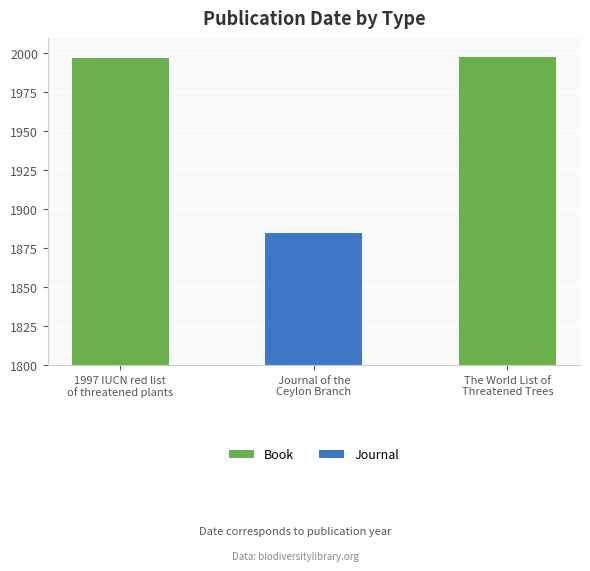

What is the highest value of the Book series?

1998